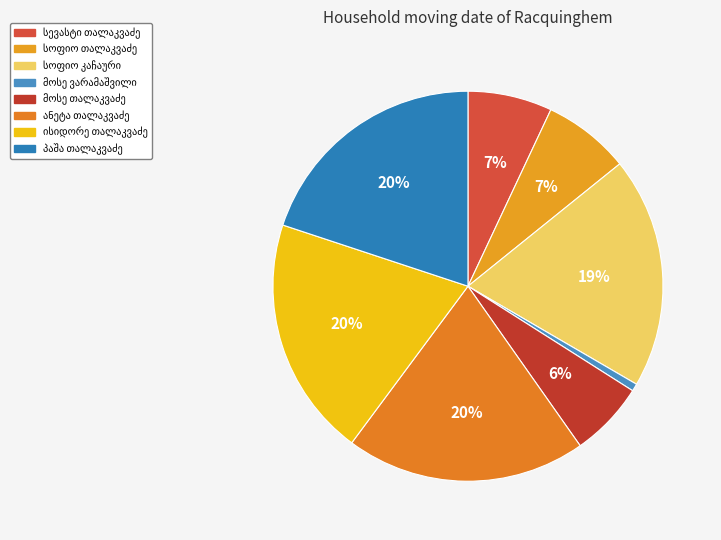

True or false: პაშა თალაკვაძე accounts for 20% of the total.

True